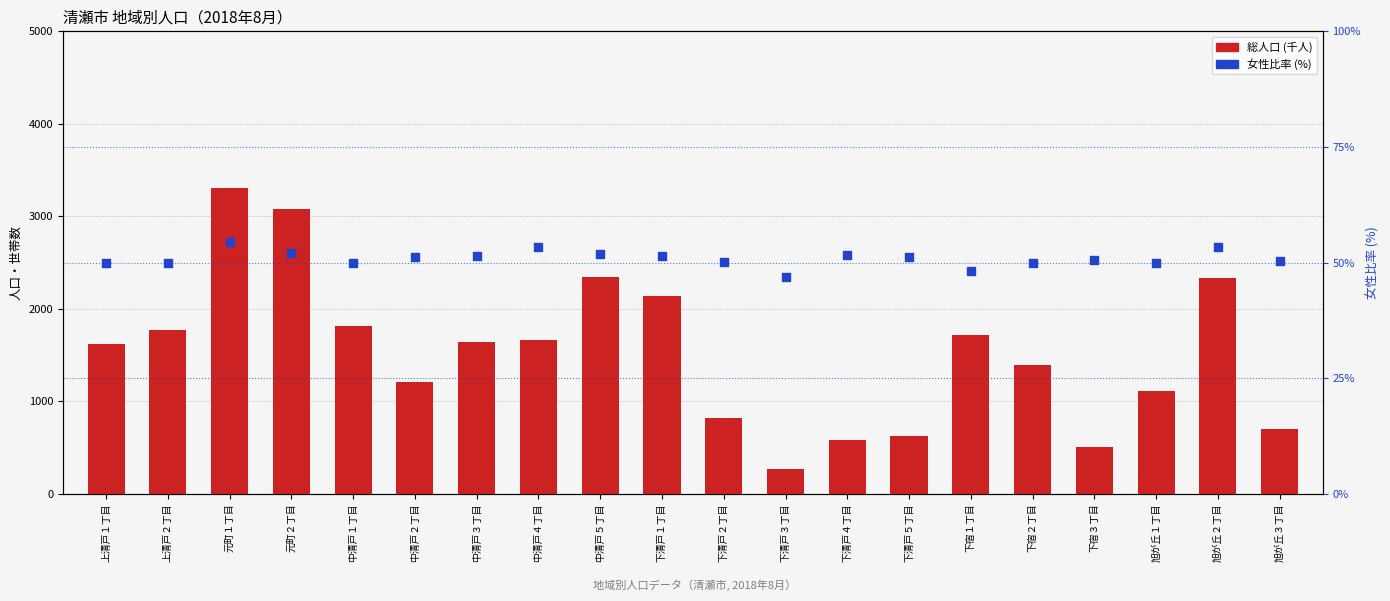

At which category is the sum across all series the highest?

元町１丁目